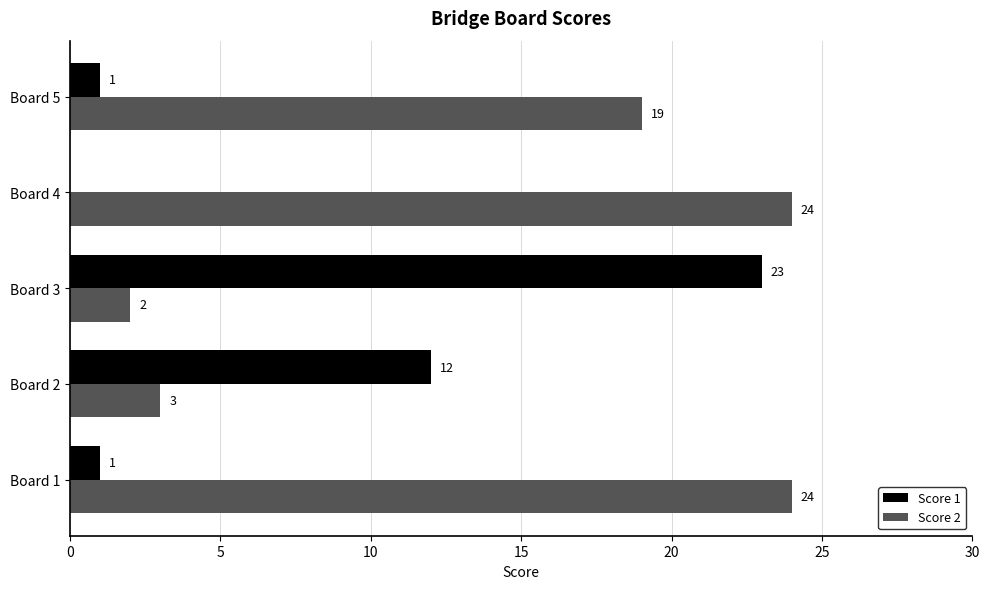

What is the highest value of the Score 1 series?

23